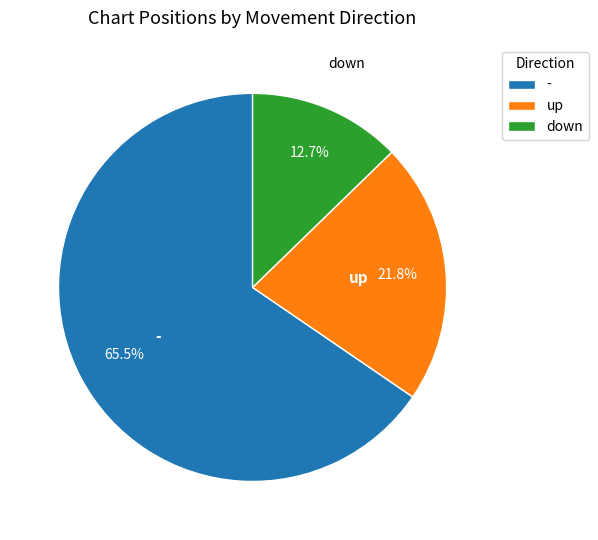

Does down account for over 50% of the chart?

No